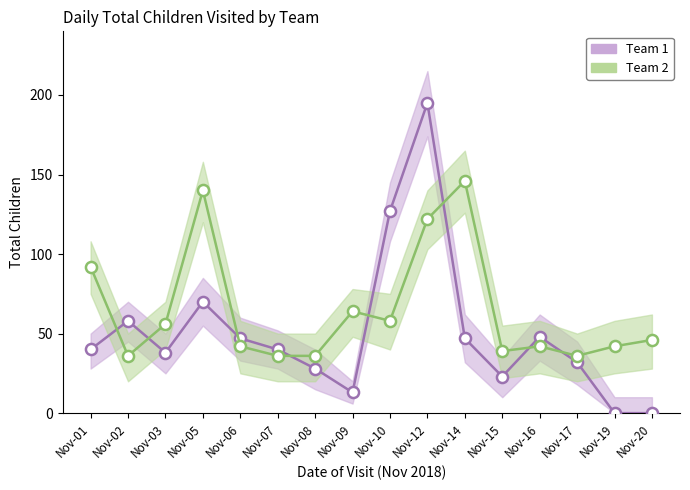

List the labels in order of Team 2 value, smallest first.

Nov-02, Nov-07, Nov-08, Nov-17, Nov-15, Nov-06, Nov-16, Nov-19, Nov-20, Nov-03, Nov-10, Nov-09, Nov-01, Nov-12, Nov-05, Nov-14